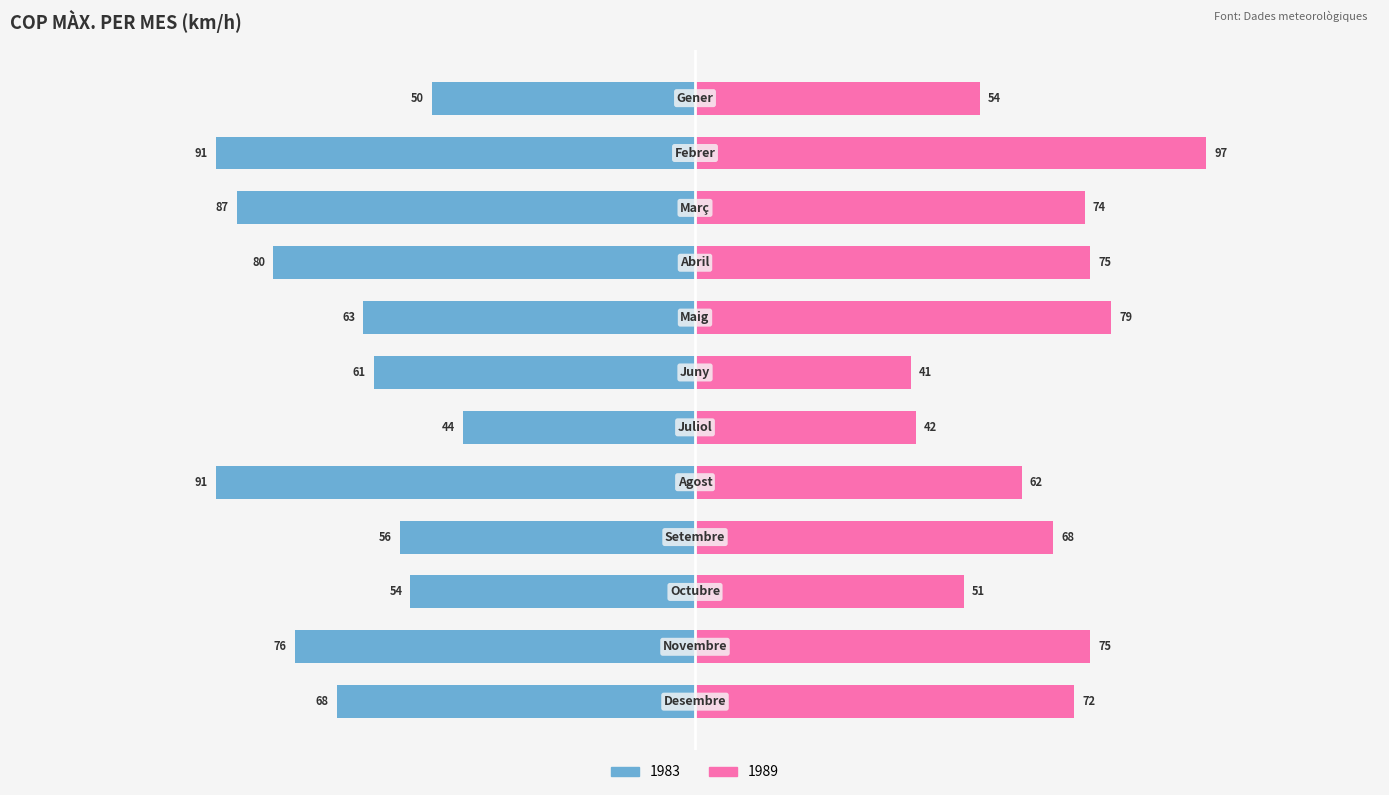

What is the value of the 1983 bar at the 10th from the left?

-54